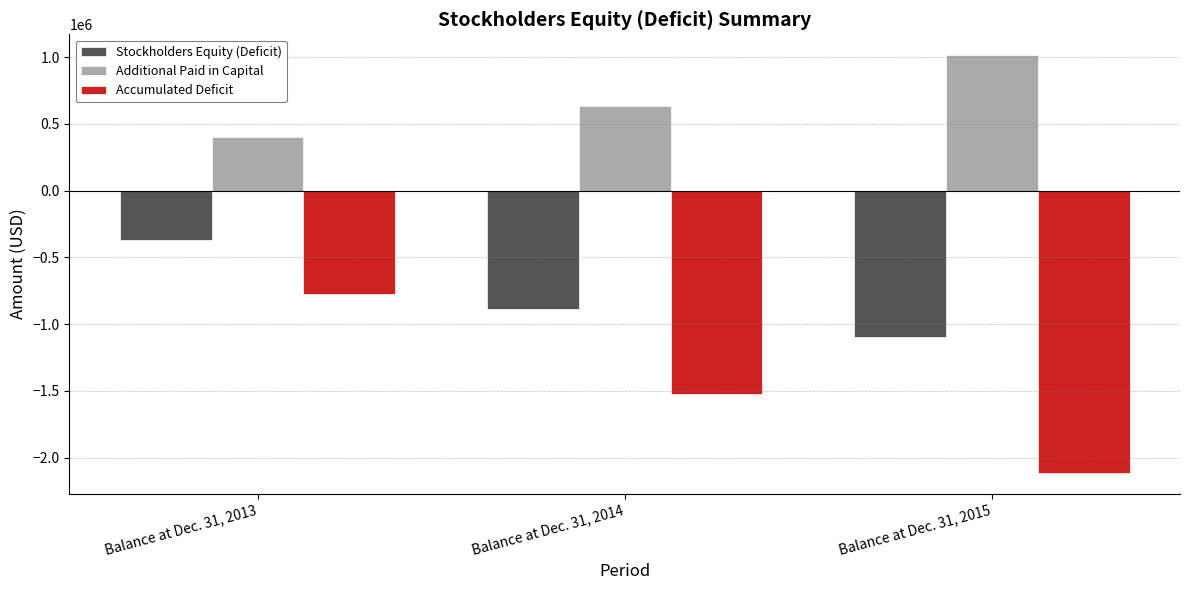

Which series has the largest total across all categories?

Additional Paid in Capital